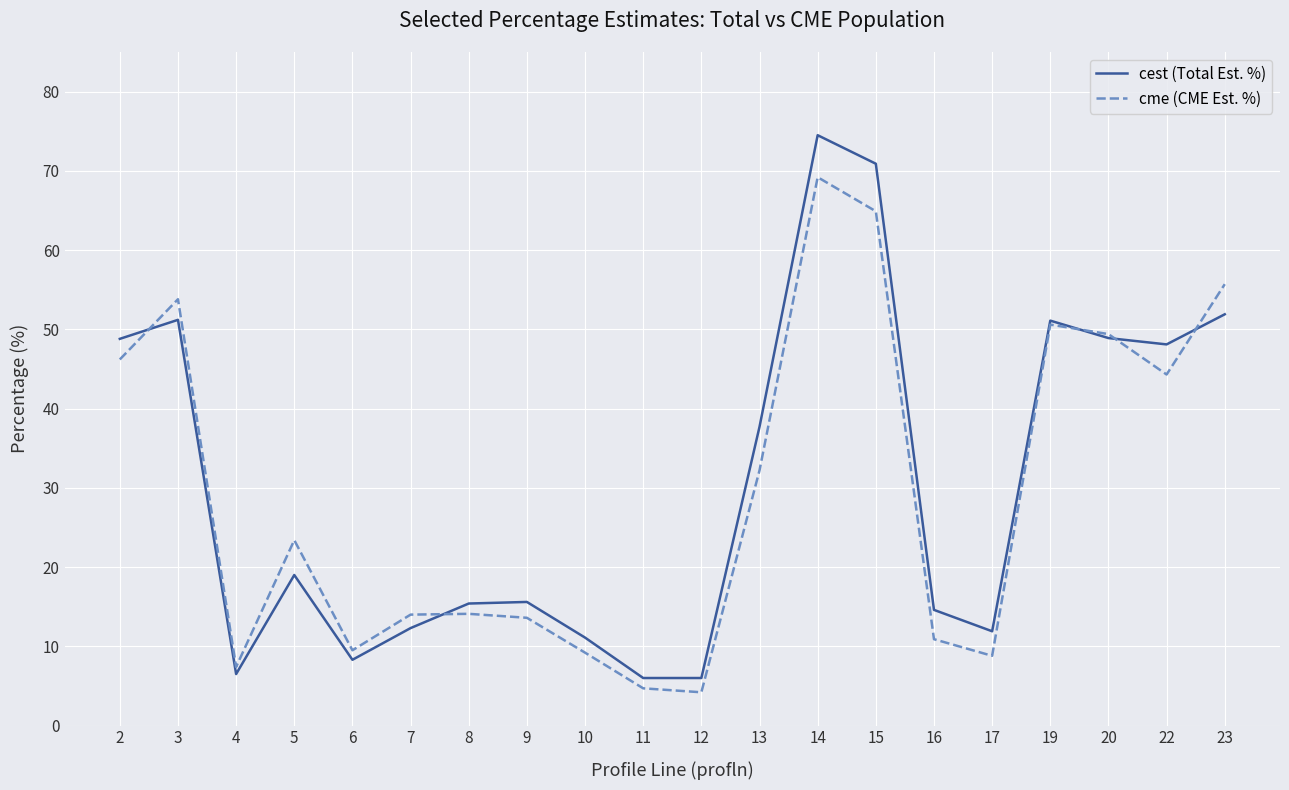

Where does the cest (Total Est. %) series first go above 19?

2